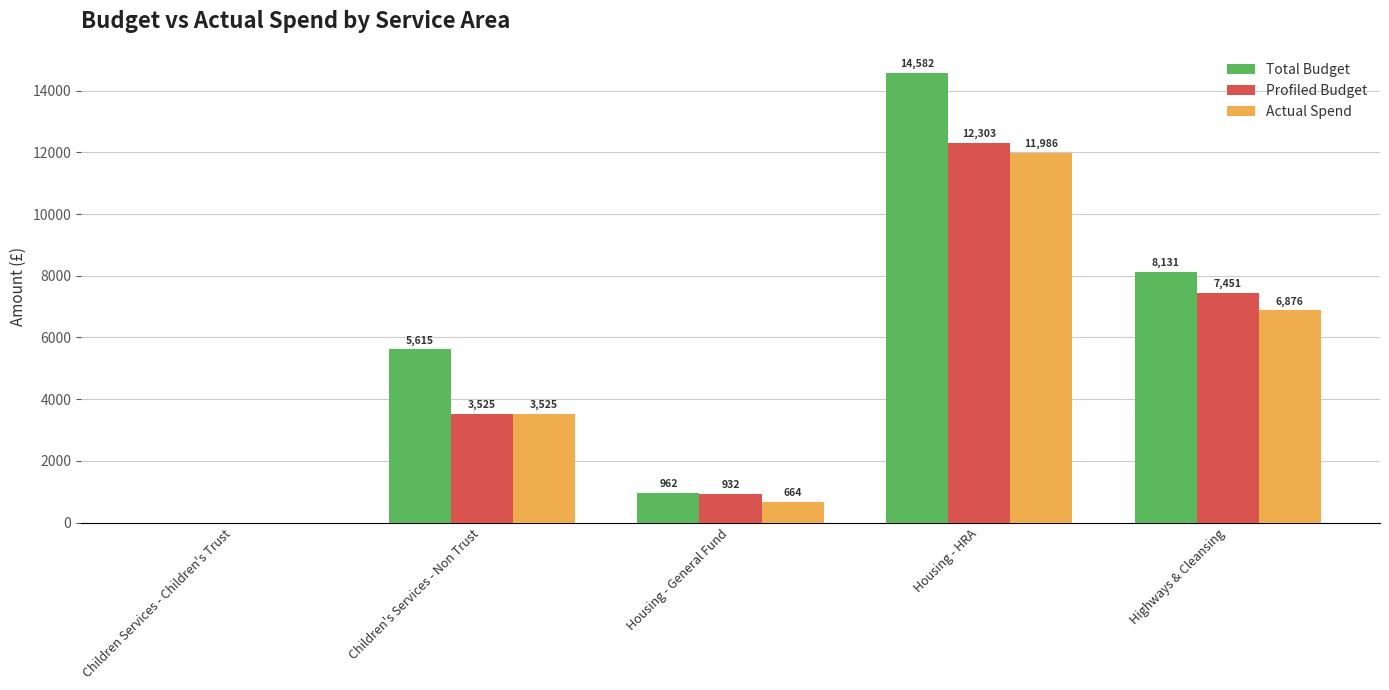

At which category is the sum across all series the highest?

Housing - HRA